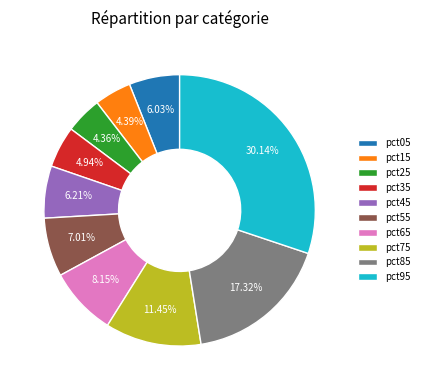

How many segments does this pie chart have?

10